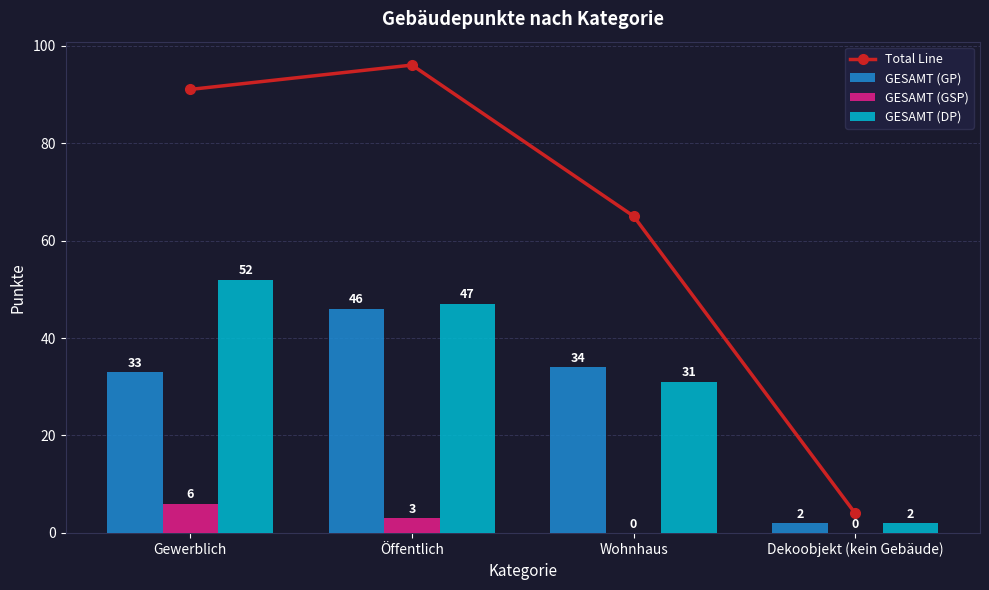

How many data points in GESAMT (GP) are less than 34?

2